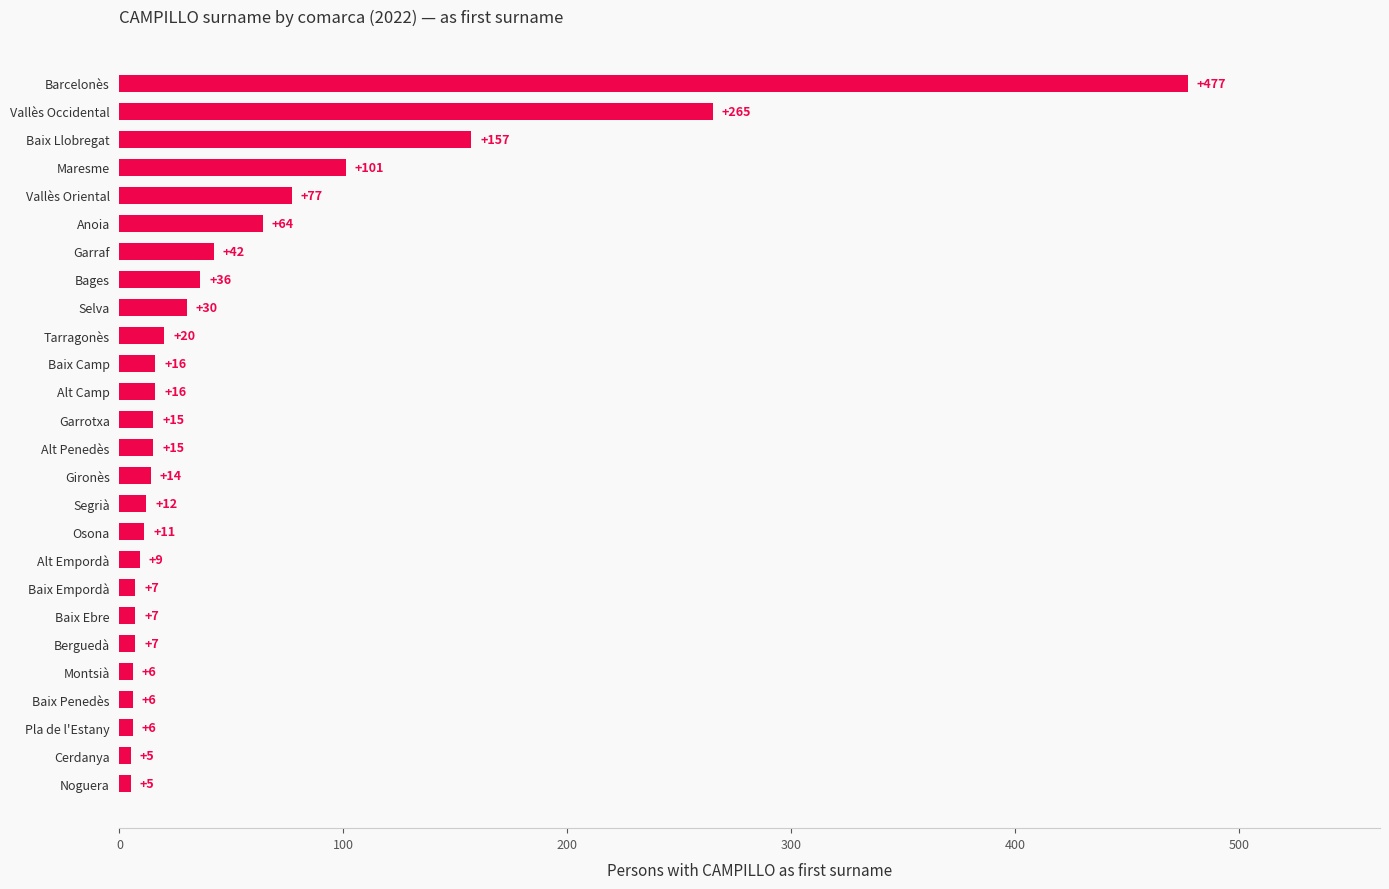

What is the change in value from Segrià to Maresme?

+89